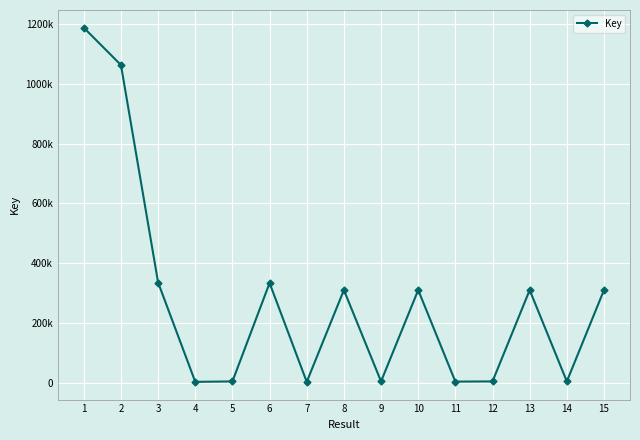

Is this an area chart (filled region under the line)?

No